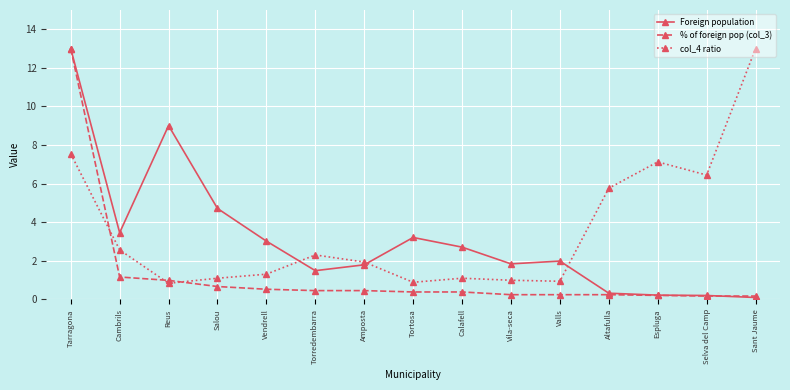

What is the difference between the second highest and minimum values in the % of foreign pop (col_3) series?

1.0